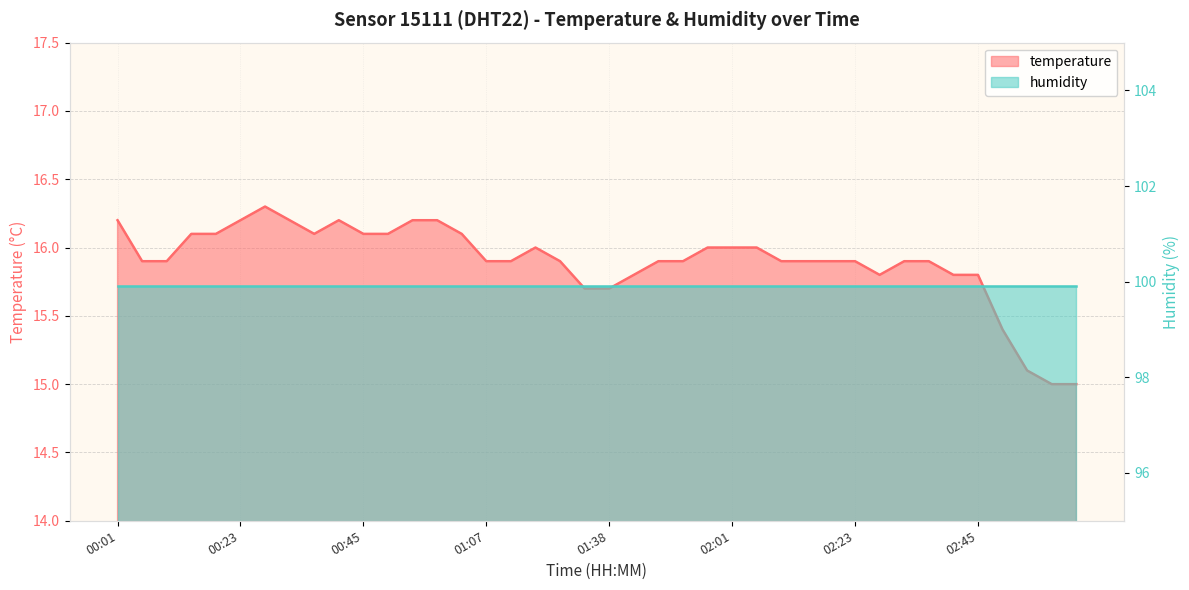

What is the smallest value displayed?

15.0